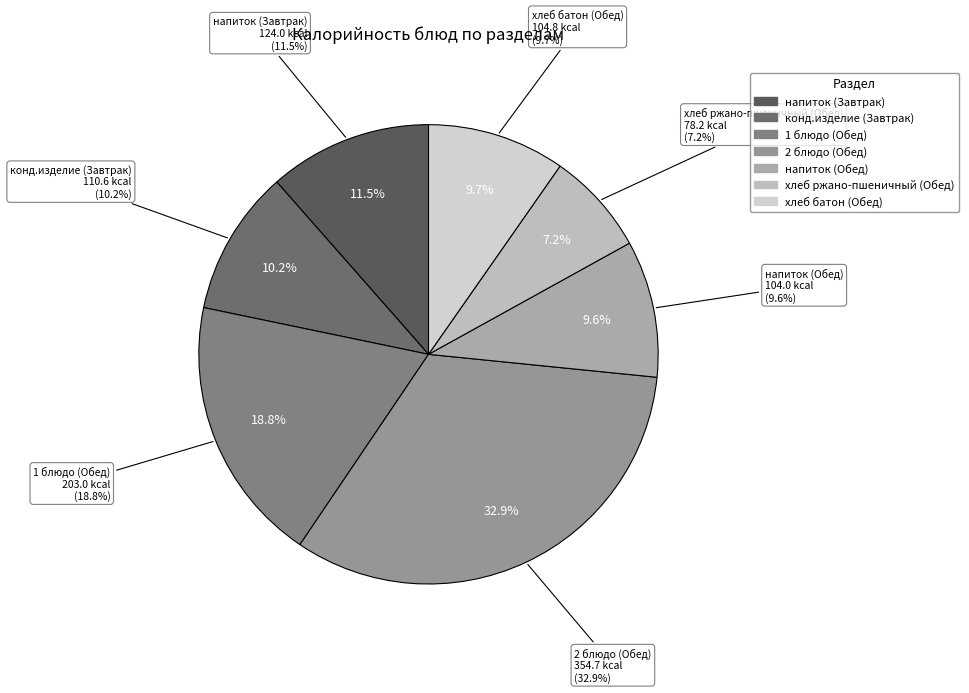

Approximately how many times larger is the value at 1 блюдо (Обед) compared to напиток (Завтрак)?

1.6